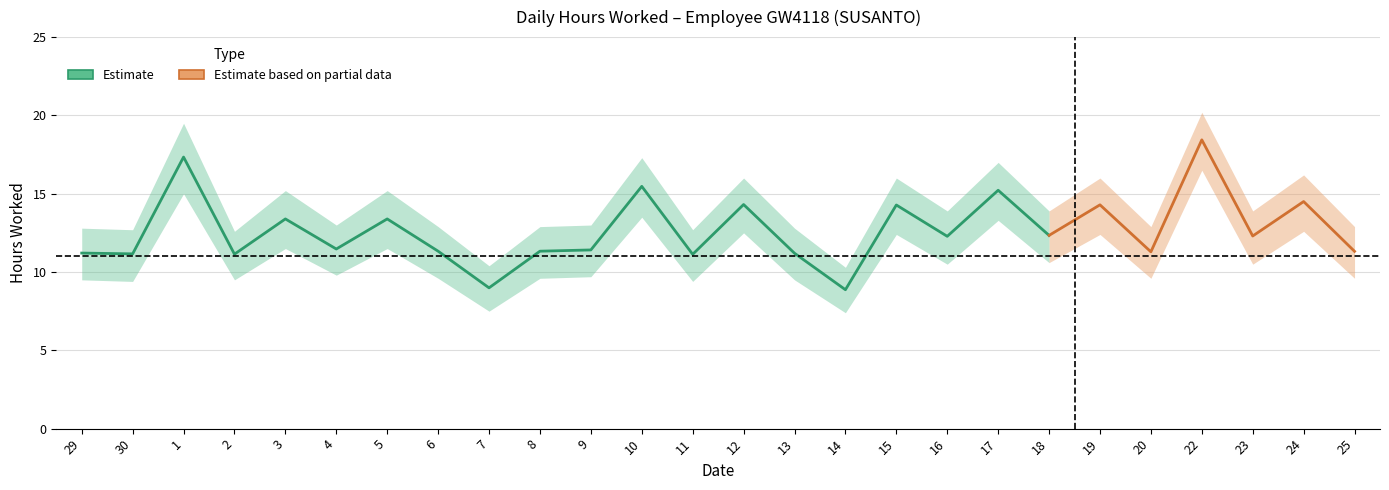

What is the sum of all Lower Band values?

282.9